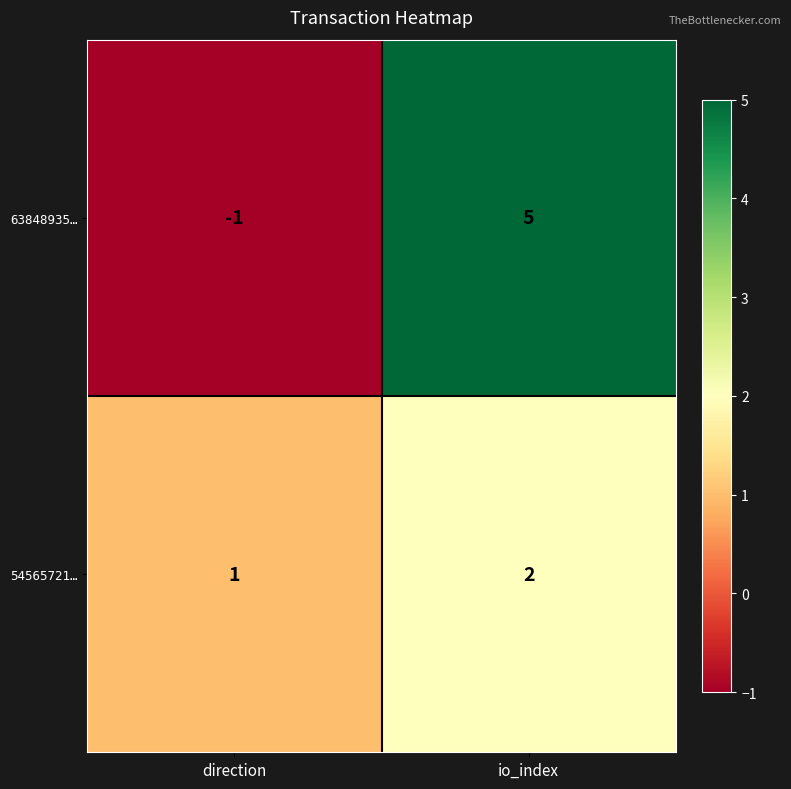

Which label corresponds to the smallest value in the chart?

direction